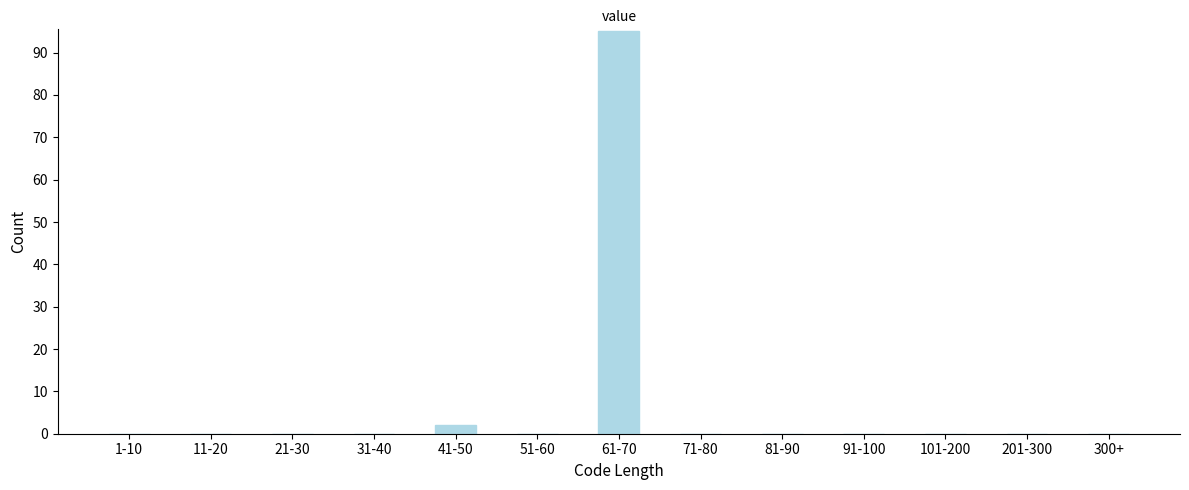

Reading left to right, what are all the values shown in this chart?

1-10=0	11-20=0	21-30=0	31-40=0	41-50=2	51-60=0	61-70=95	71-80=0	81-90=0	91-100=0	101-200=0	201-300=0	300+=0